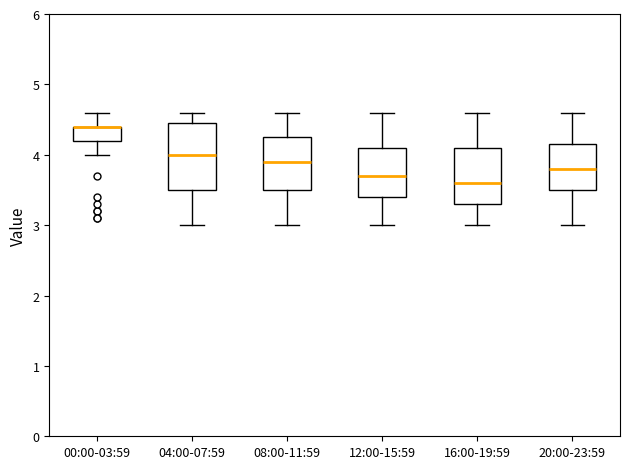

Where does the median line of the box for 12:00-15:59 sit on the y-axis? The values are not printed on the chart, so give them approximately, as read against the axis.

3.7